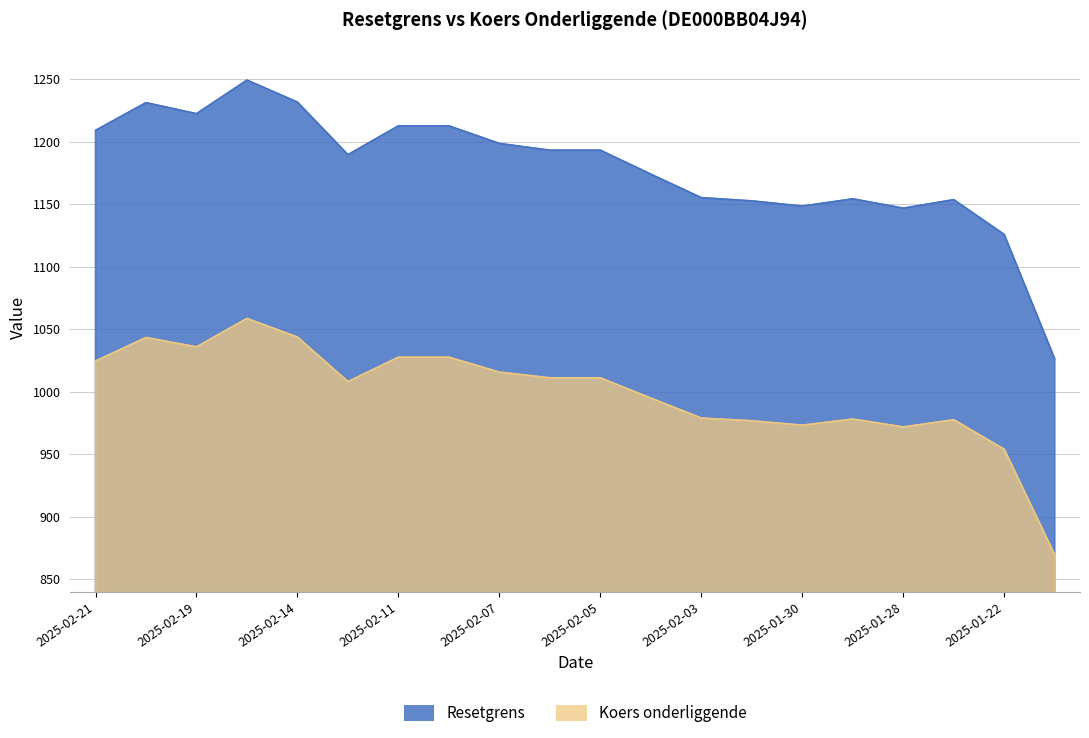

At which label does Resetgrens first exceed 1193?

2025-02-21